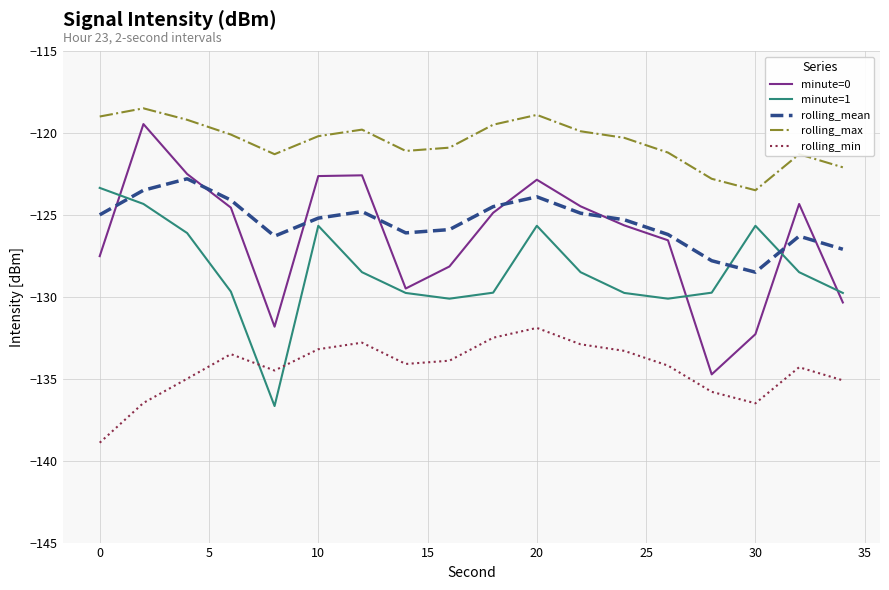

Which series has the largest total across all categories?

rolling_max